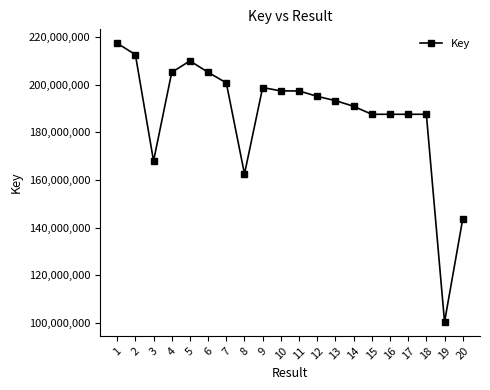

Where does the data first go above 195106111?

1